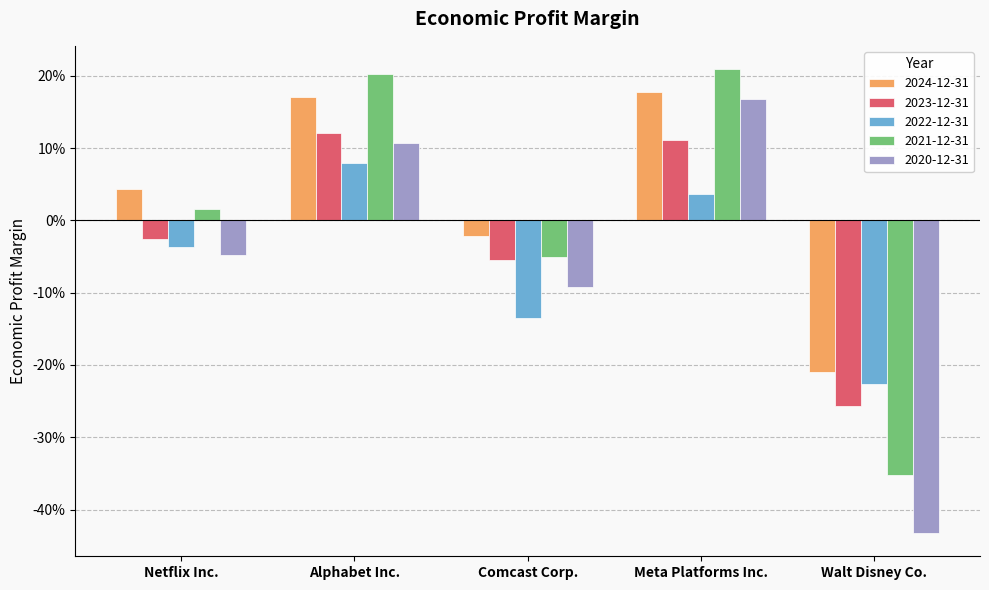

At Netflix Inc., list the series in order from largest to smallest.

2024-12-31, 2021-12-31, 2023-12-31, 2022-12-31, 2020-12-31